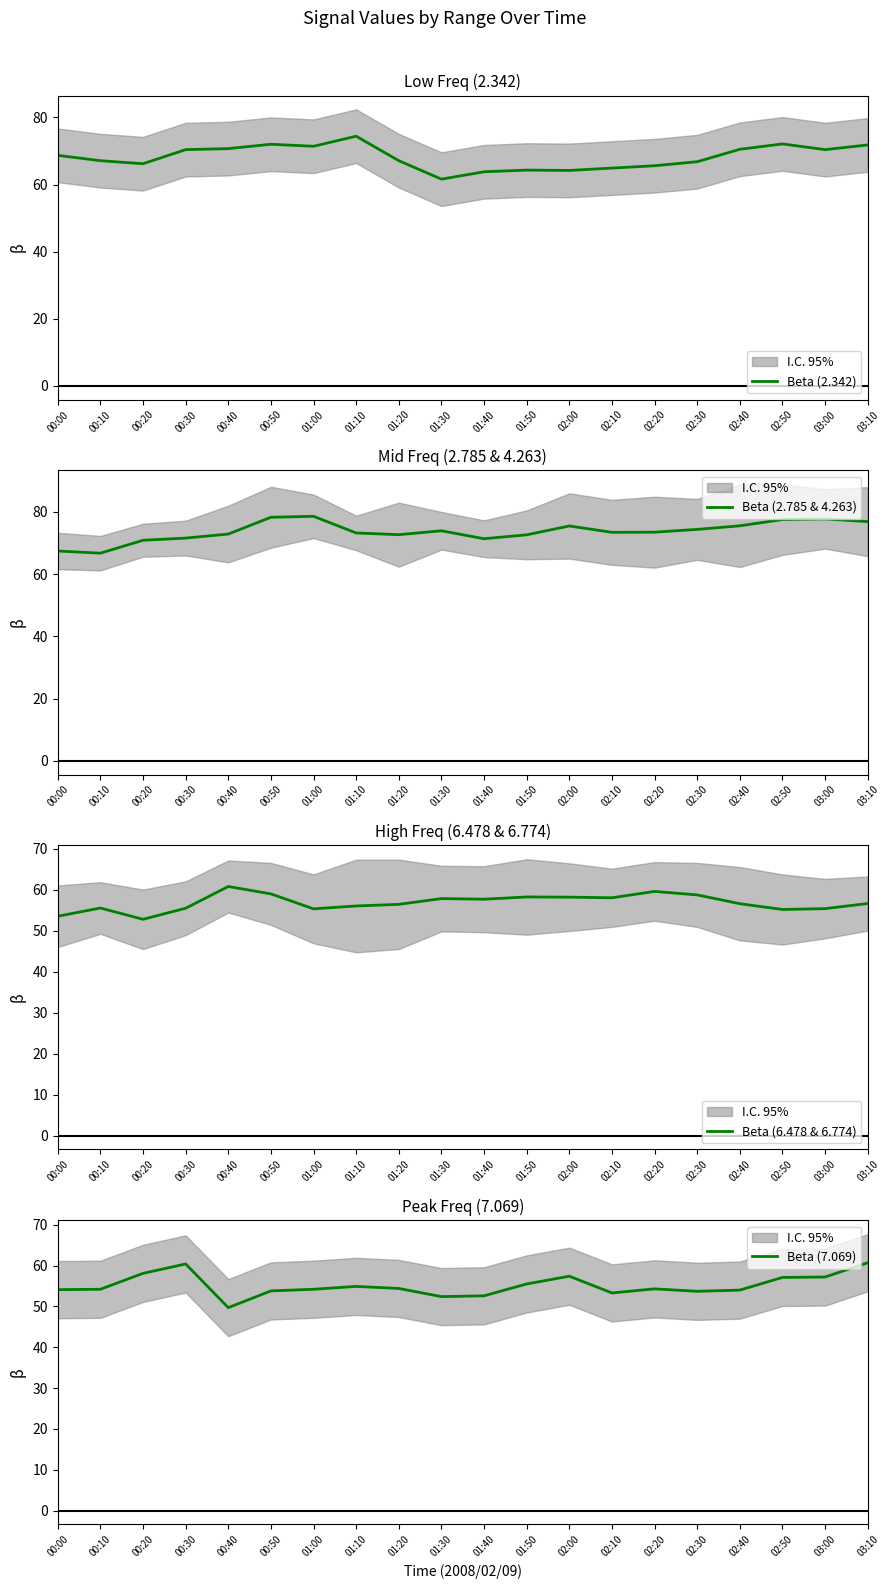

What is the difference between the highest and lowest values at 01:40?

18.8